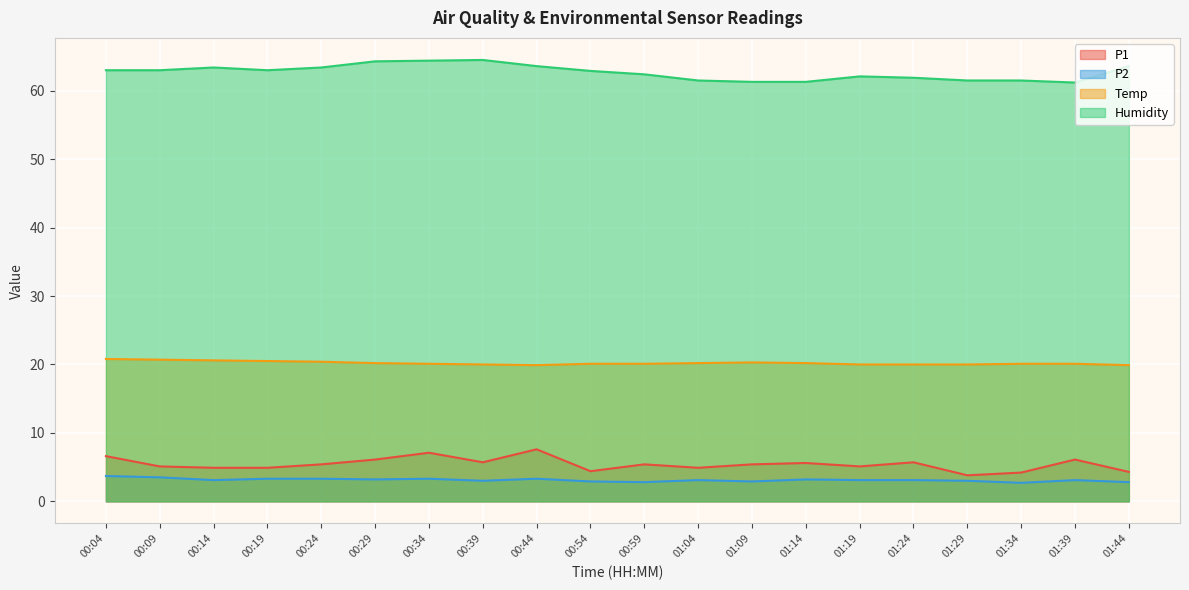

How many lines are shown in the chart?

4